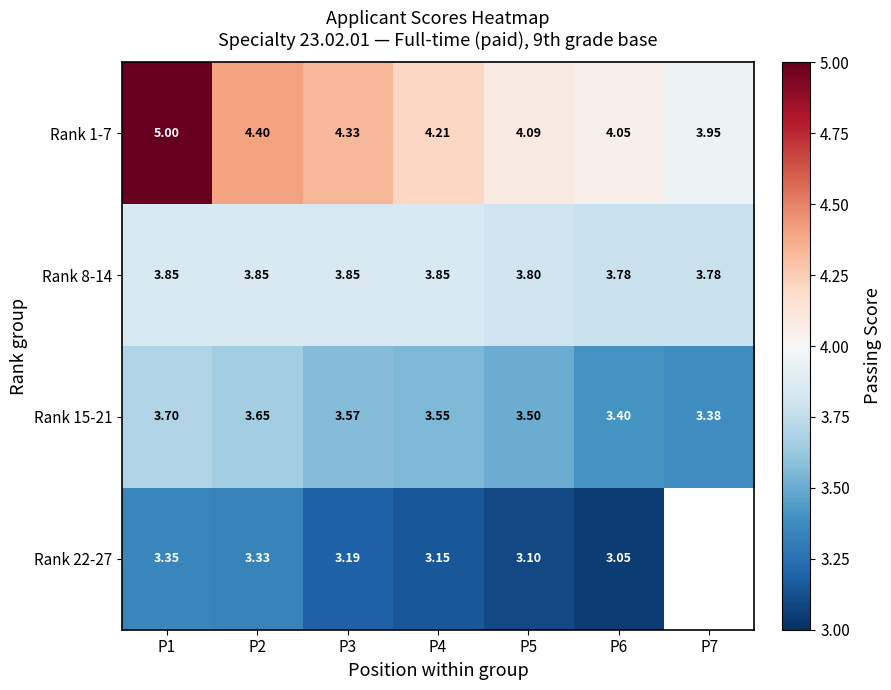

What is the greatest value displayed?

5.0